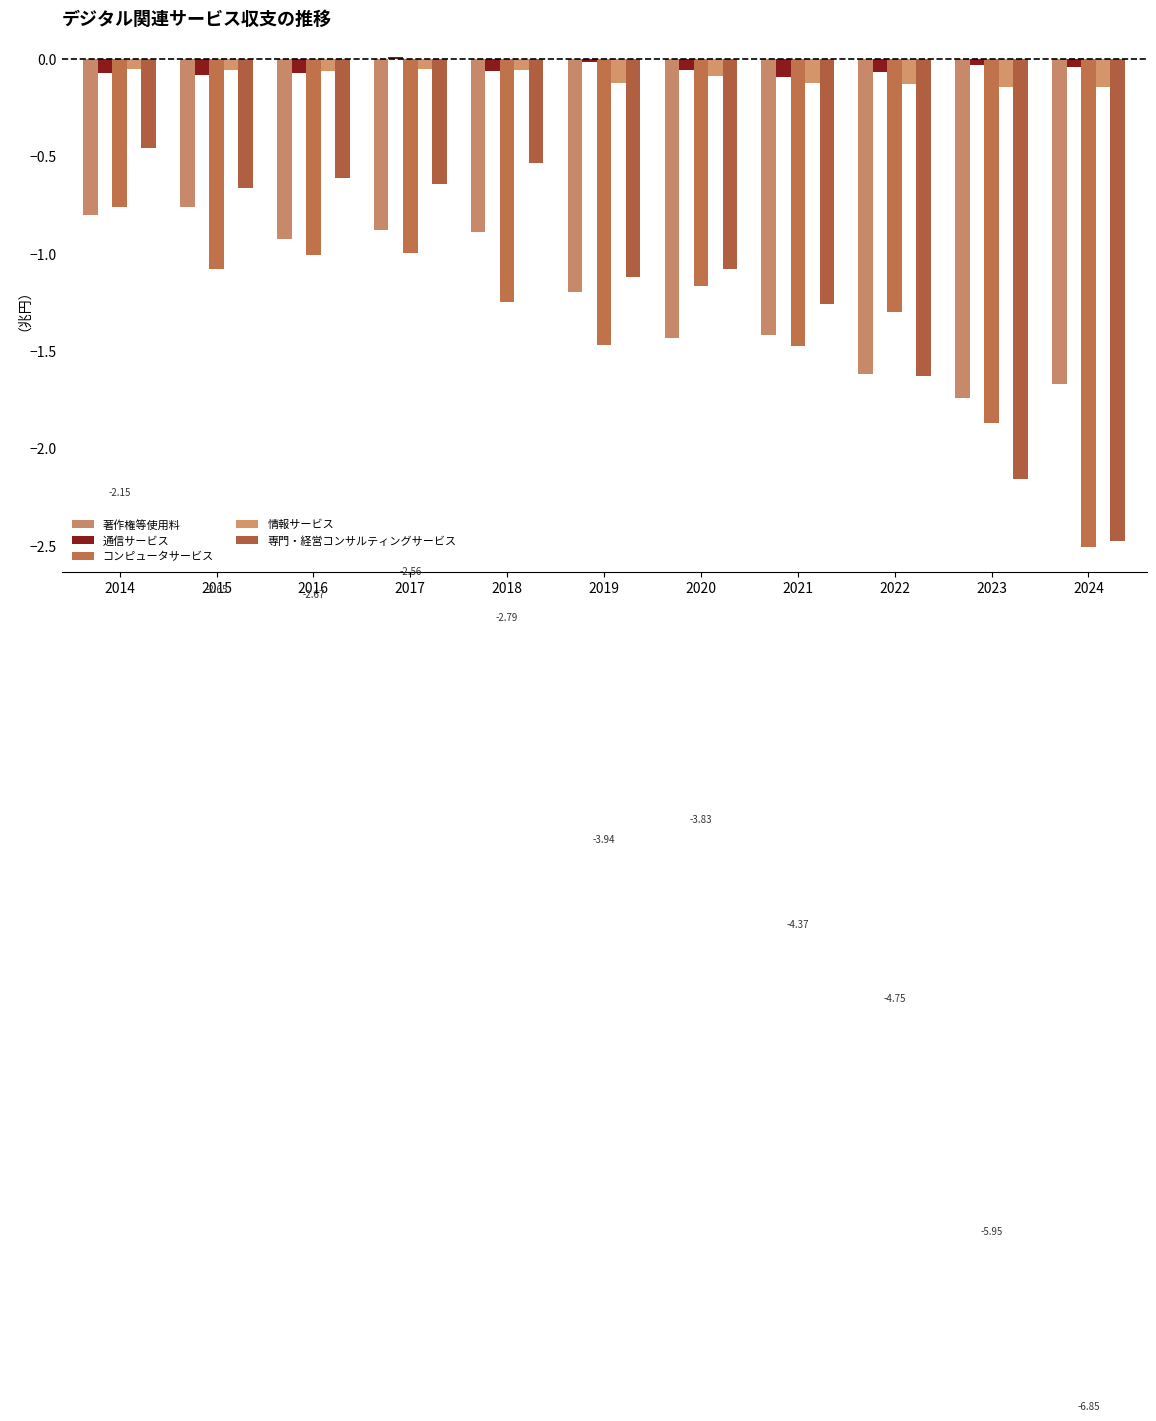

Does the chart contain any negative values?

Yes